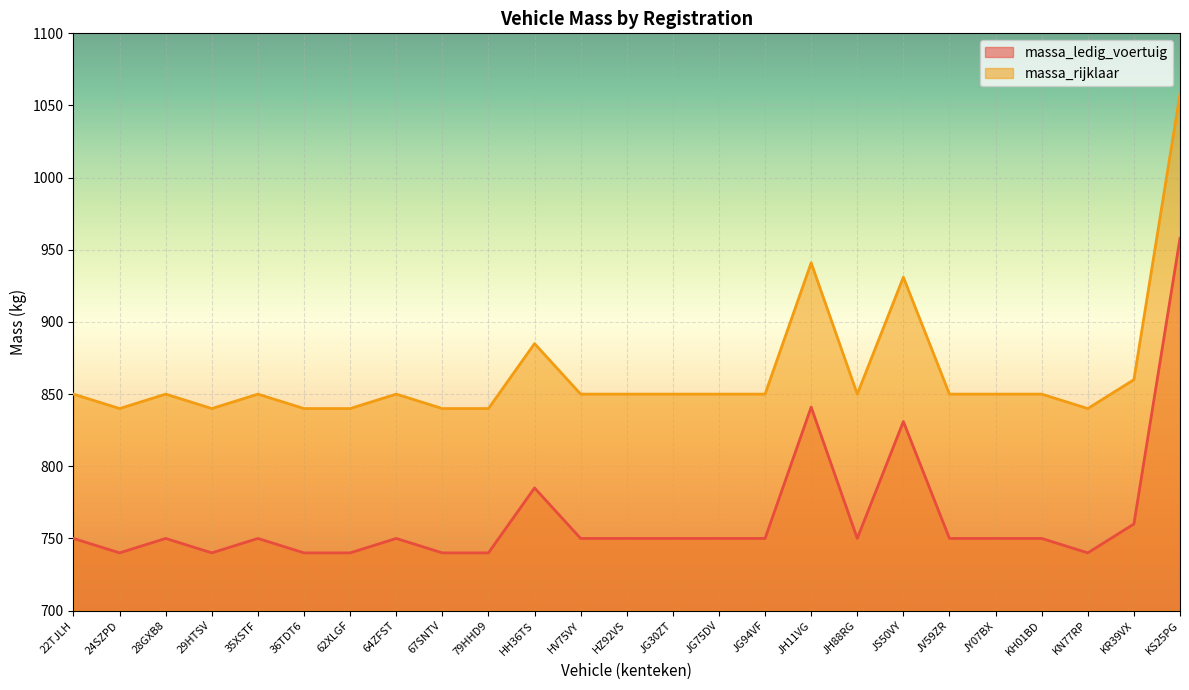

What position from the right is 36TDT6?

20